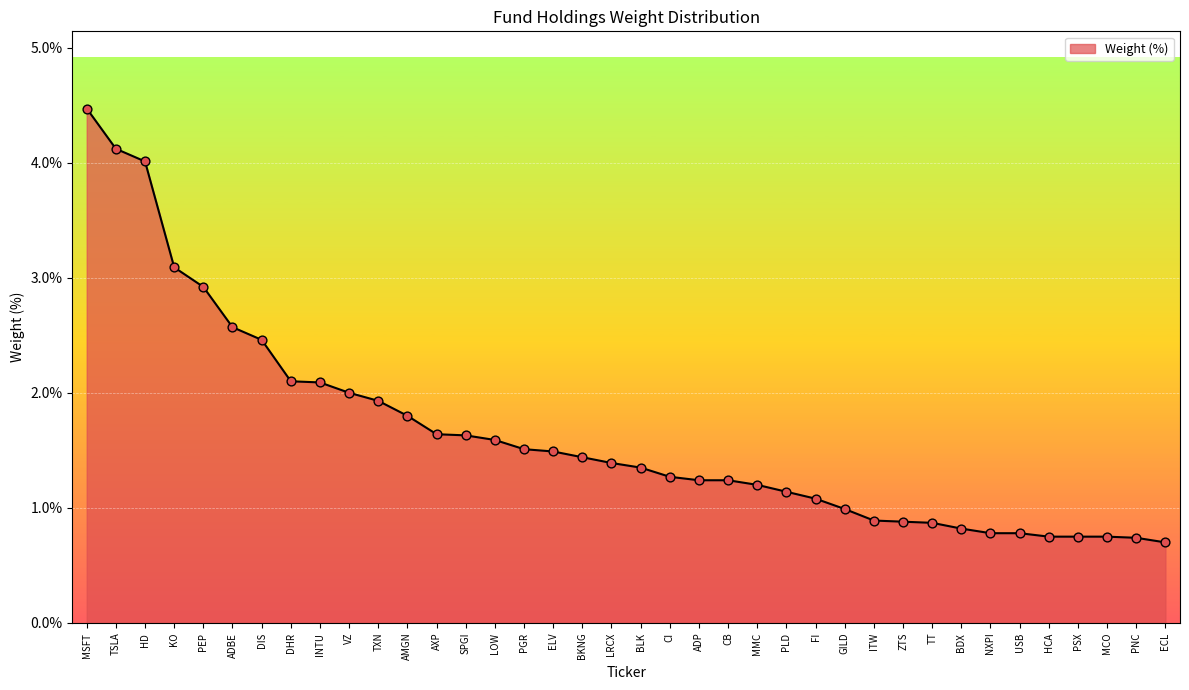

What is the change in value from MSFT to PNC?

-3.7